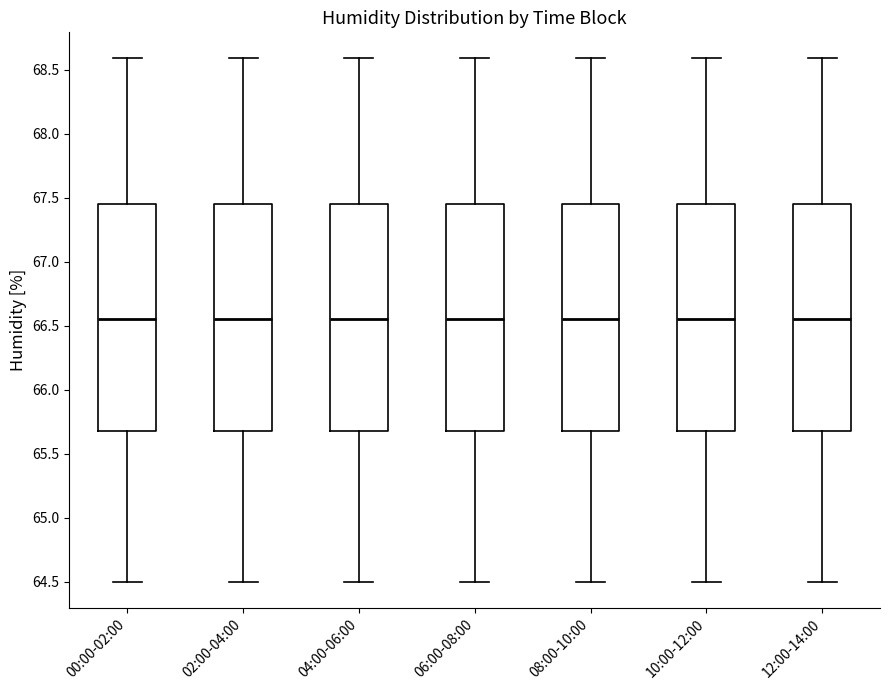

Reading left to right, transcribe this box plot: for each box, give where its median line is, the range the box spans, and where its two whiskers end, as read against the y-axis. The values are not printed on the chart, so give them approximately, as read against the axis.

00:00-02:00: median 66.55, box 65.70 to 67.45, whiskers 64.50 to 68.60
02:00-04:00: median 66.55, box 65.70 to 67.45, whiskers 64.50 to 68.60
04:00-06:00: median 66.55, box 65.70 to 67.45, whiskers 64.50 to 68.60
06:00-08:00: median 66.55, box 65.70 to 67.45, whiskers 64.50 to 68.60
08:00-10:00: median 66.55, box 65.70 to 67.45, whiskers 64.50 to 68.60
10:00-12:00: median 66.55, box 65.70 to 67.45, whiskers 64.50 to 68.60
12:00-14:00: median 66.55, box 65.70 to 67.45, whiskers 64.50 to 68.60